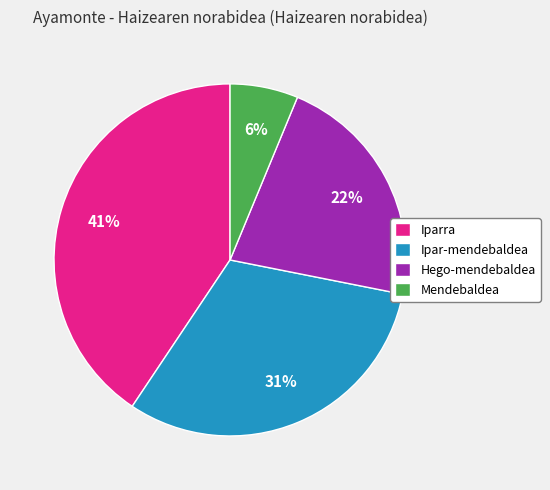

The Hego-mendebaldea slice represents 22% of the pie. True or false?

True